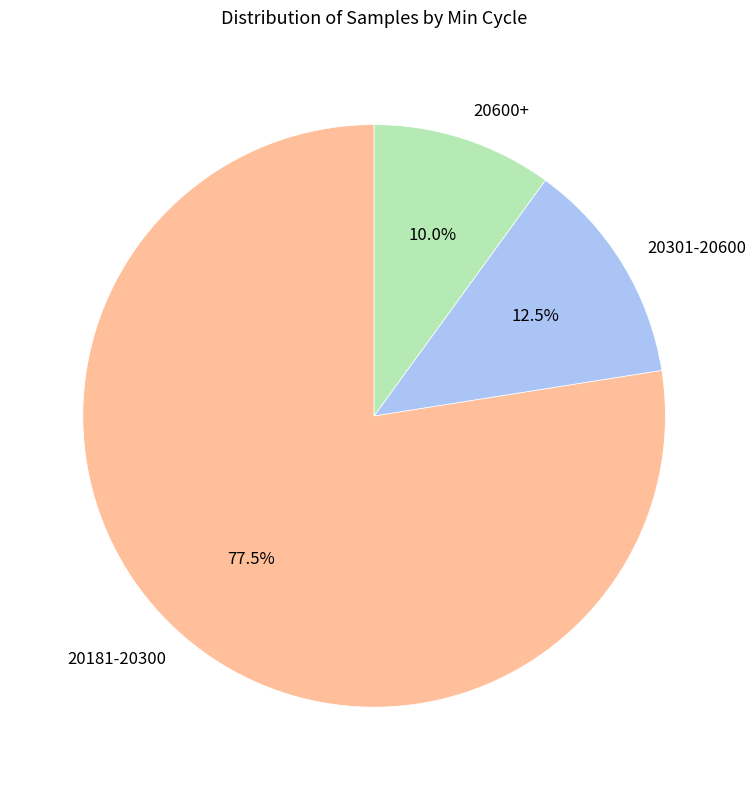

Is the sum of 20181-20300 and 20301-20600 greater than half?

Yes